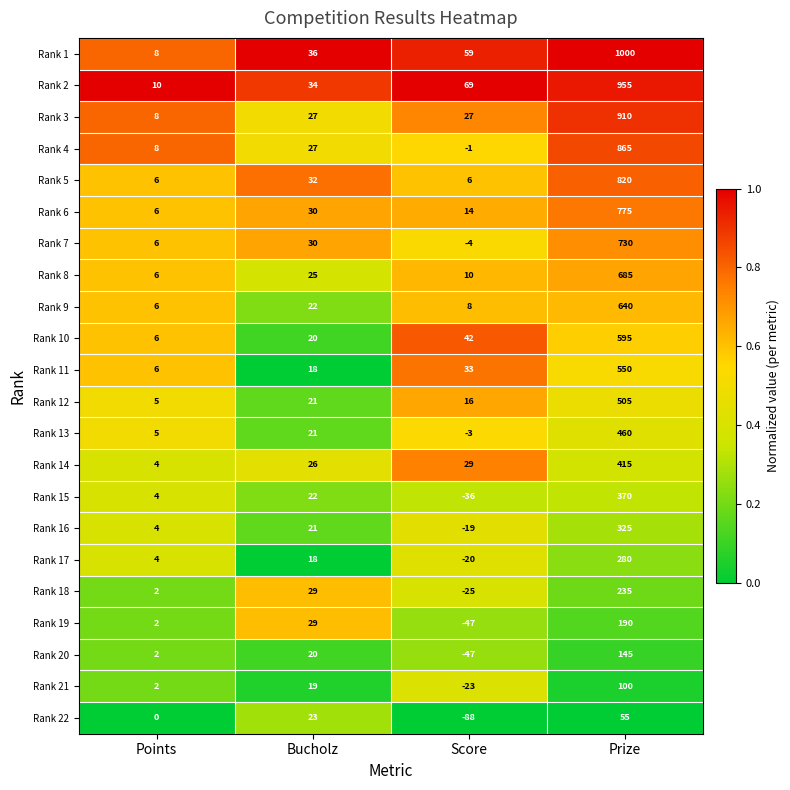

What is the difference between the highest and lowest values at Points?

10